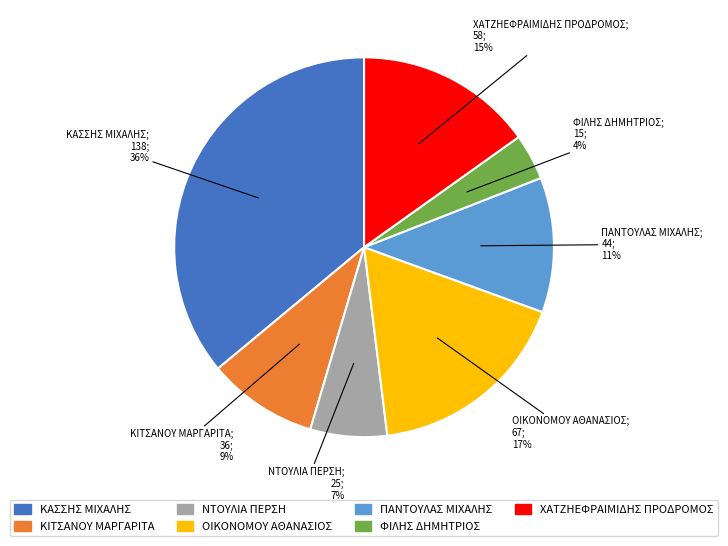

What percentage is the ΦΙΛΗΣ ΔΗΜΗΤΡΙΟΣ slice, to the nearest percent?

4%